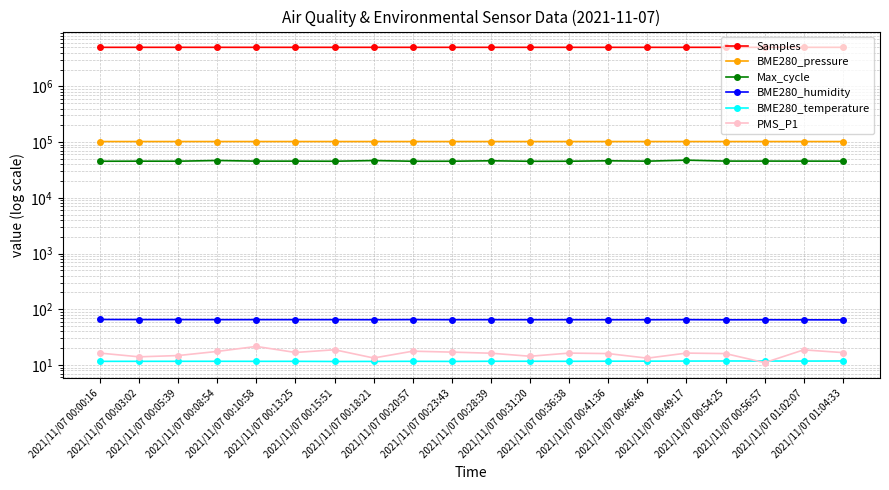

True or false: Max_cycle and BME280_temperature cross at least once.

False